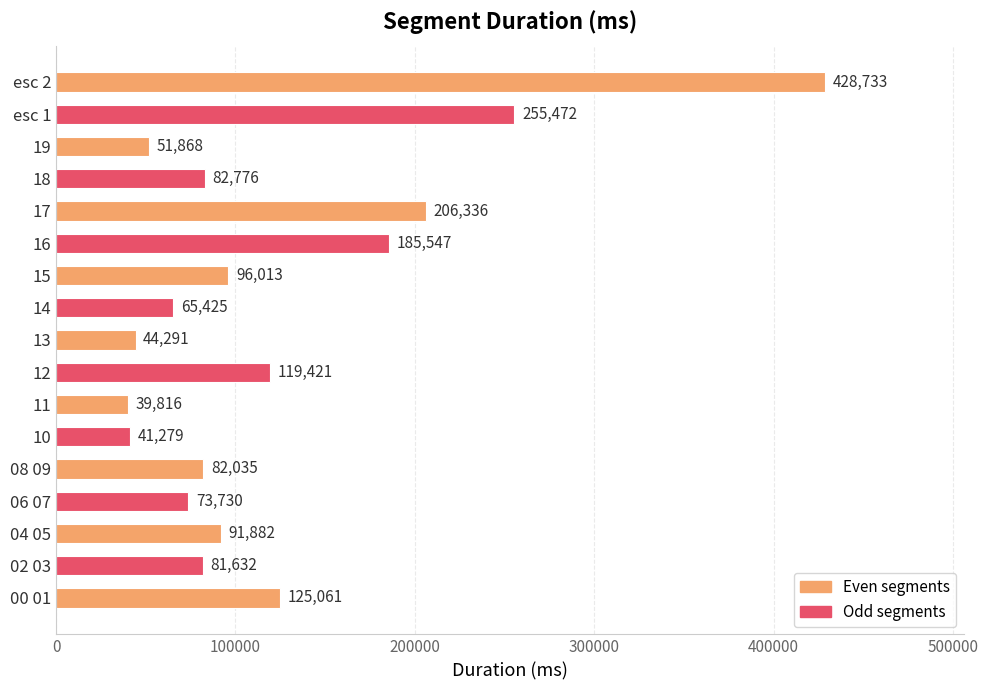

At which label is the value closest to 234274?

esc 1